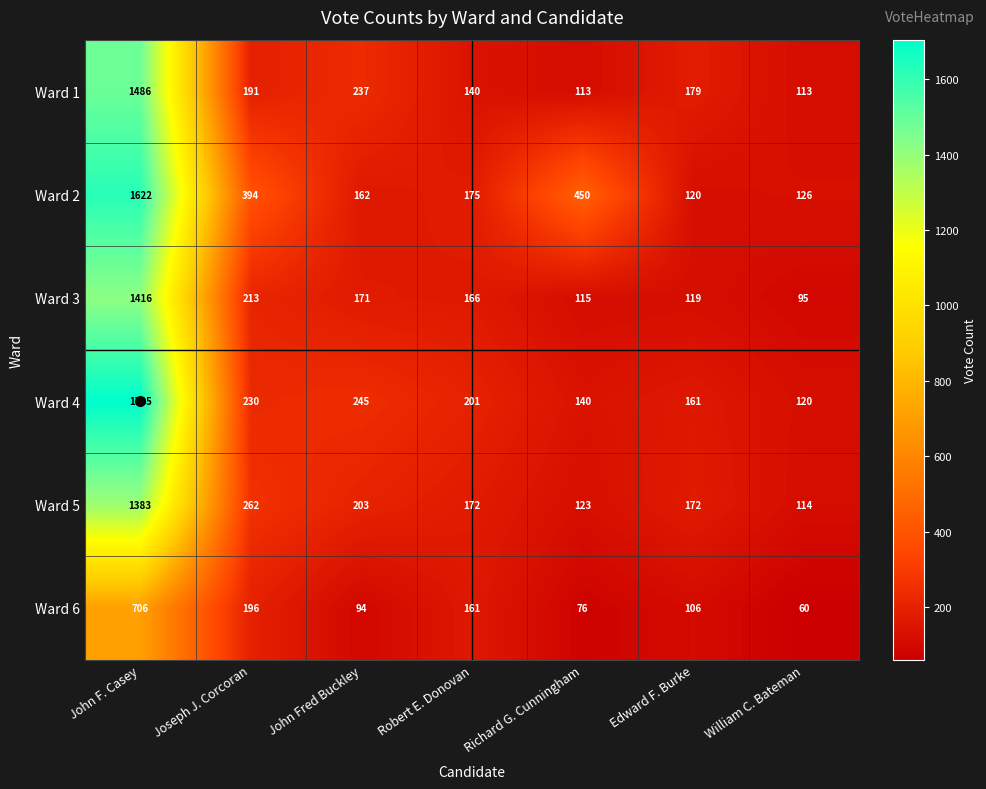

What is the difference between the second highest and minimum values in the Ward 4 series?

125